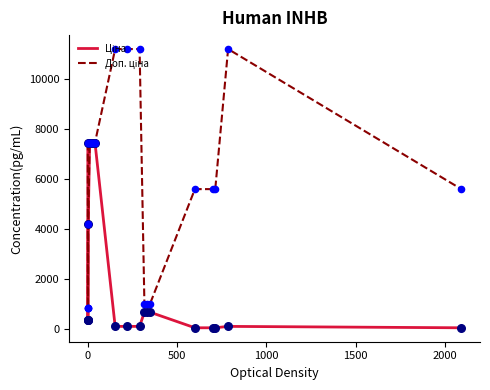

What are all the series names shown in the legend?

Ціна, Доп. ціна